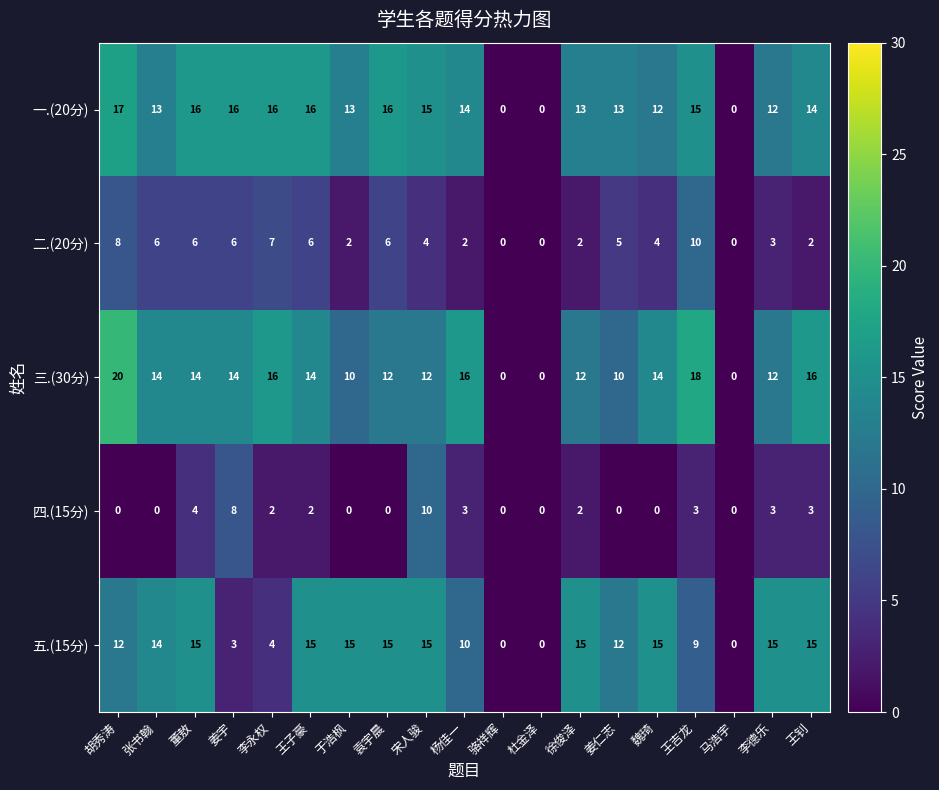

What is the average value of the 五.(15分) series?

10